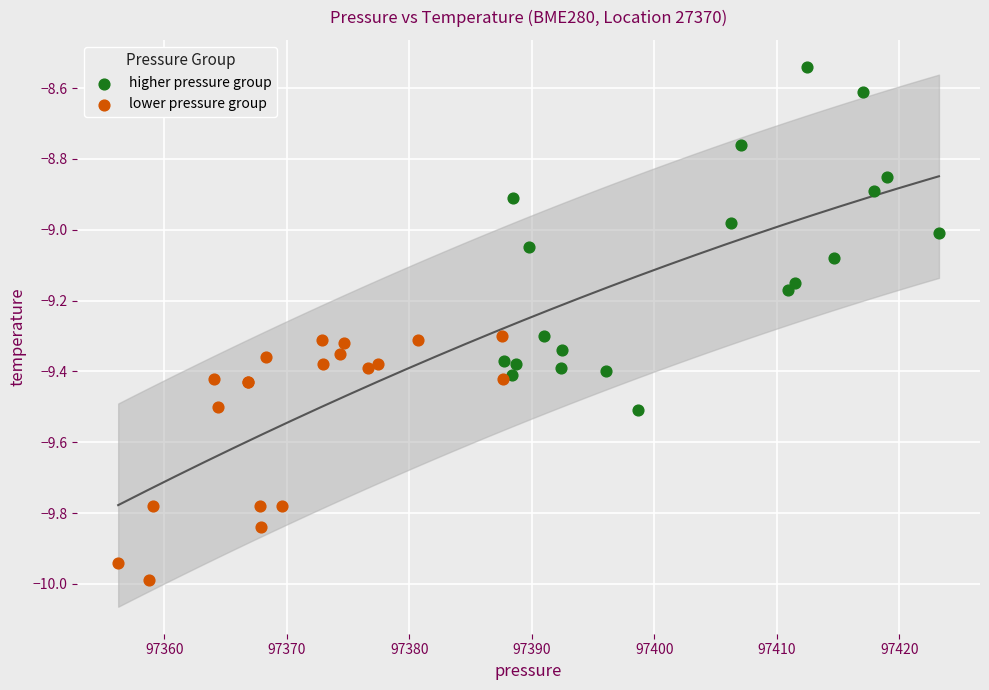

Which series contains the highest Y value?

higher pressure group